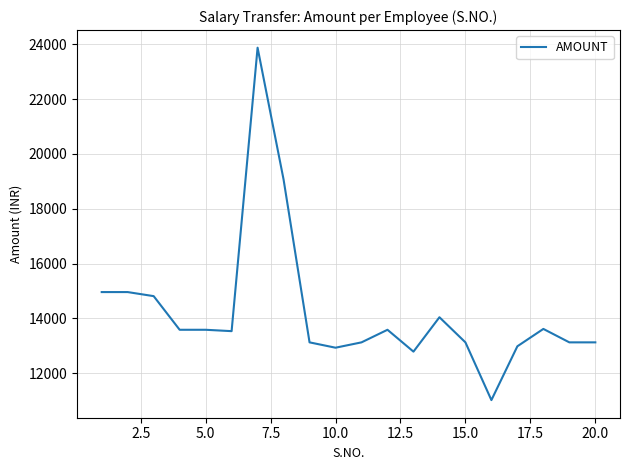

What is the difference between the maximum and minimum values?

12853.0